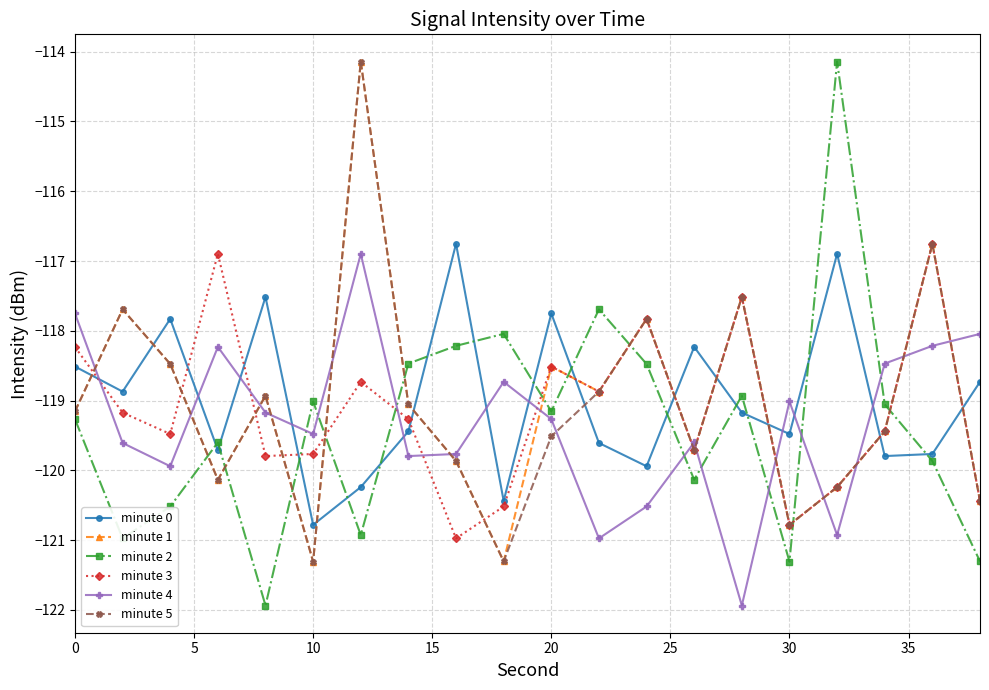

At how many categories does at least one series exceed -117?

5